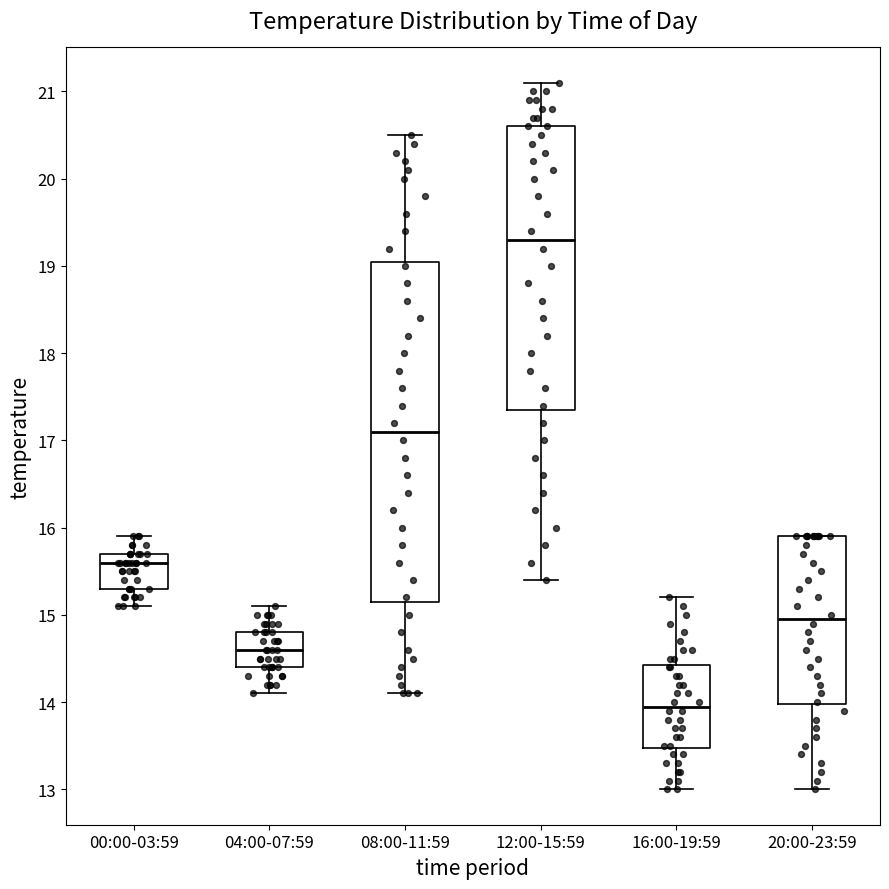

Reading left to right, read every box against the y-axis: the position of its median line, the range the box covers, and the ends of its whiskers. The values are not printed on the chart, so give them approximately, as read against the axis.

00:00-03:59: median 15.6, box 15.3 to 15.7, whiskers 15.1 to 15.9
04:00-07:59: median 14.6, box 14.4 to 14.8, whiskers 14.1 to 15.1
08:00-11:59: median 17.1, box 15.2 to 19.1, whiskers 14.1 to 20.5
12:00-15:59: median 19.3, box 17.4 to 20.6, whiskers 15.4 to 21.1
16:00-19:59: median 14.0, box 13.5 to 14.4, whiskers 13.0 to 15.2
20:00-23:59: median 15.0, box 14.0 to 15.9, whiskers 13.0 to 15.9